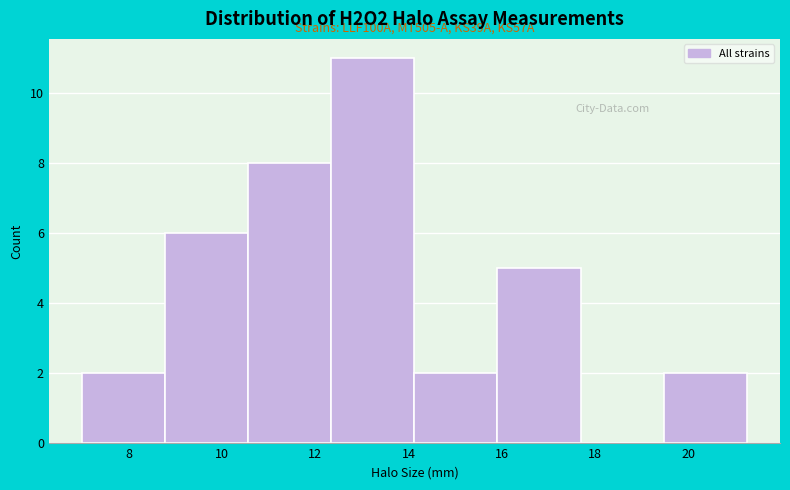

Over which range of the x-axis is the bar tallest?

12.4 to 14.2